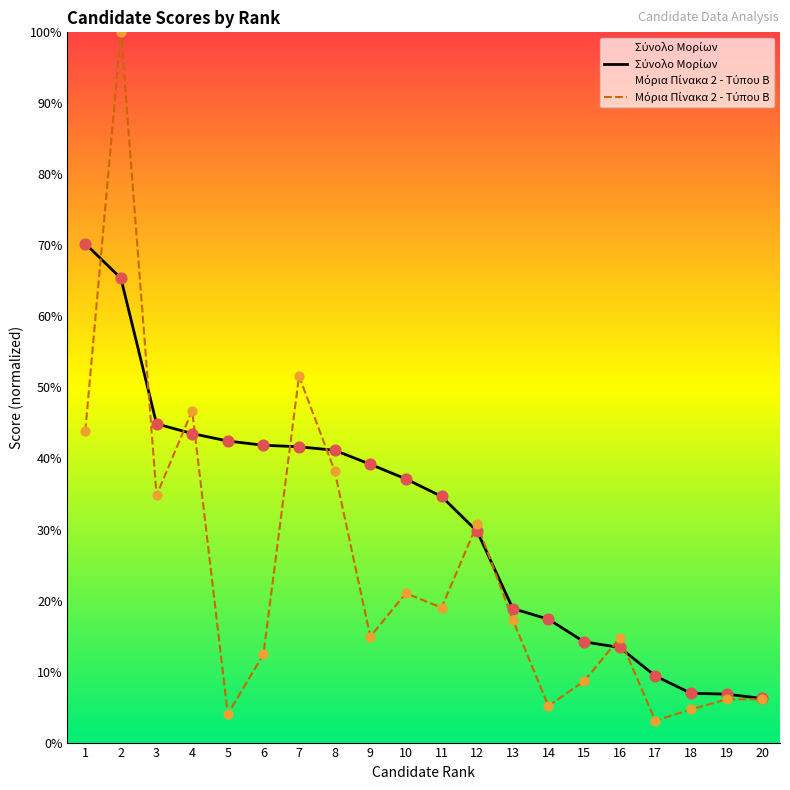

Which series has the largest total across all categories?

Σύνολο Μορίων